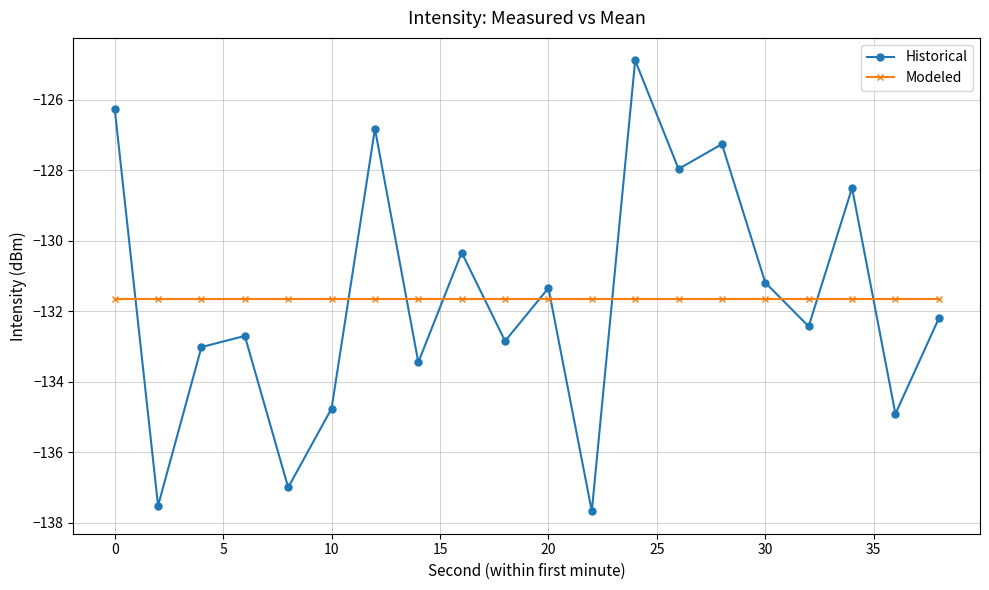

What is the sum of all Modeled values?

-2633.1